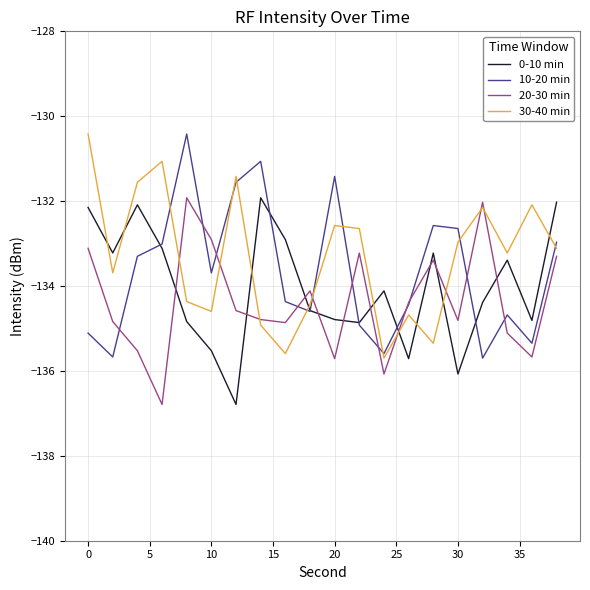

What is the highest value of the 20-30 min series?

-131.9